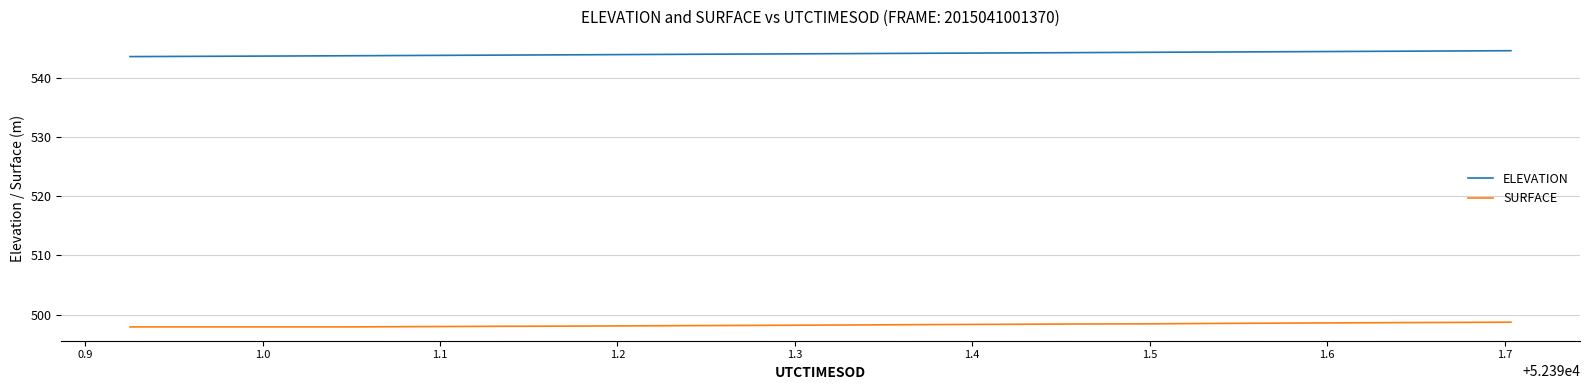

Is this an area chart (filled region under the line)?

No